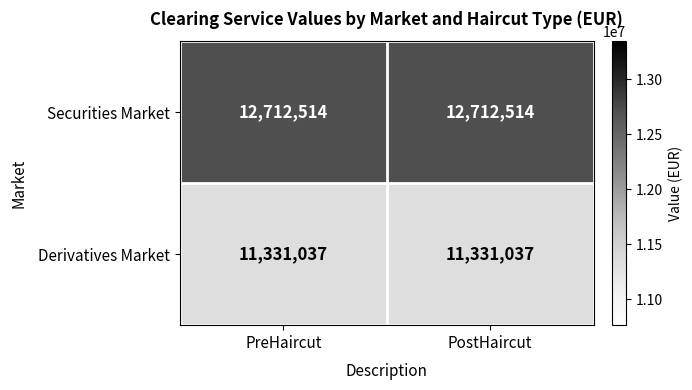

Rank the series by their average value, from highest to lowest.

Securities Market, Derivatives Market